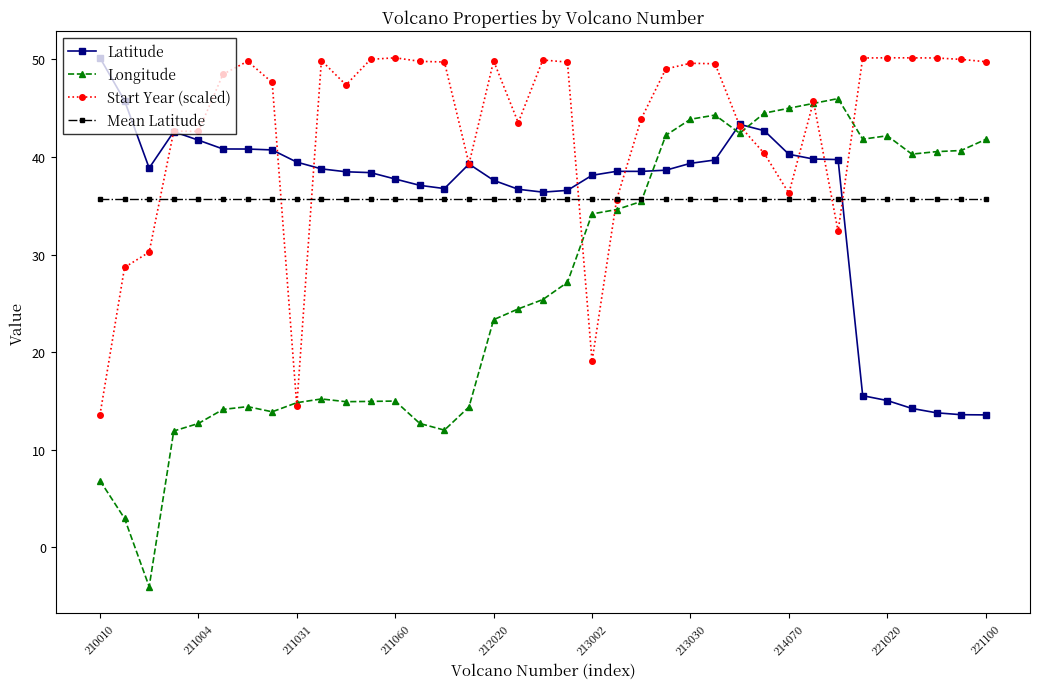

What is the smallest value displayed?

-4.0